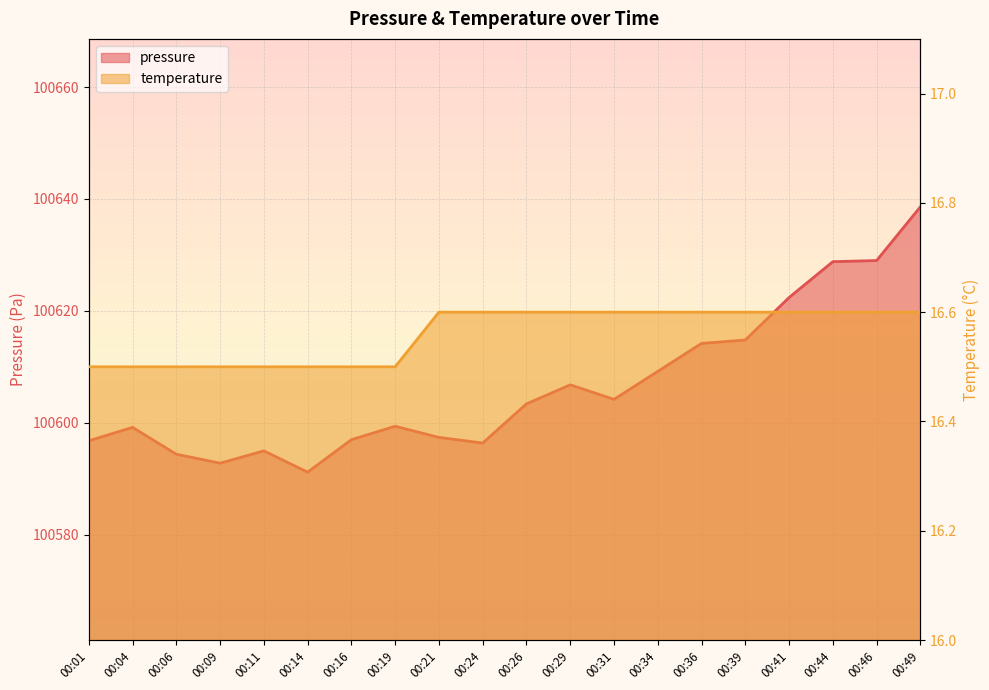

At which label does pressure reach its minimum?

00:14